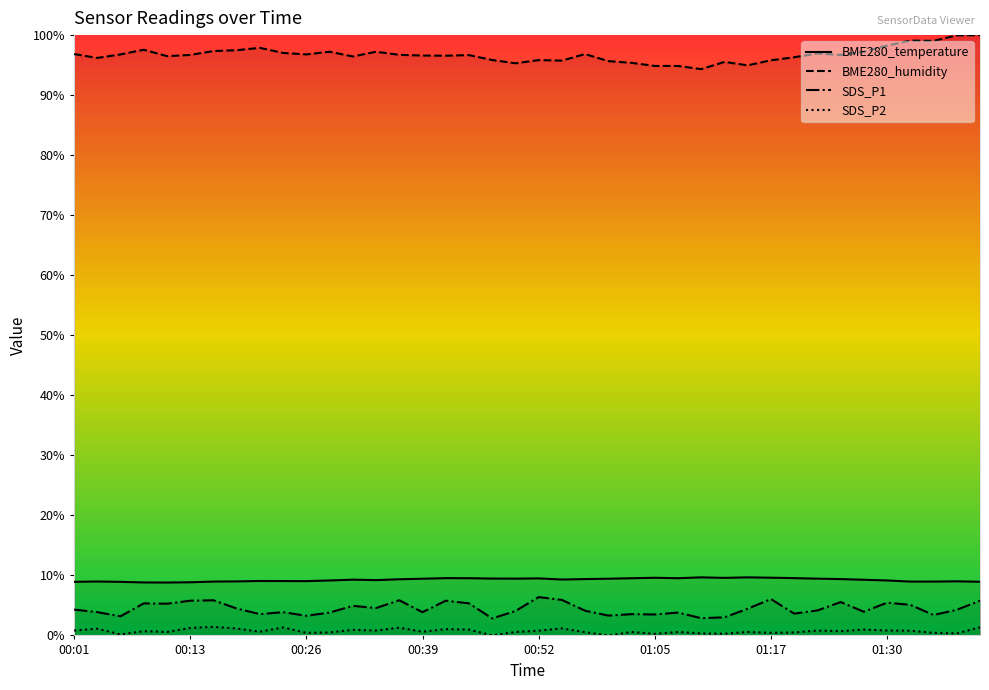

What is the difference between the maximum and minimum values in the SDS_P2 series?

1.4